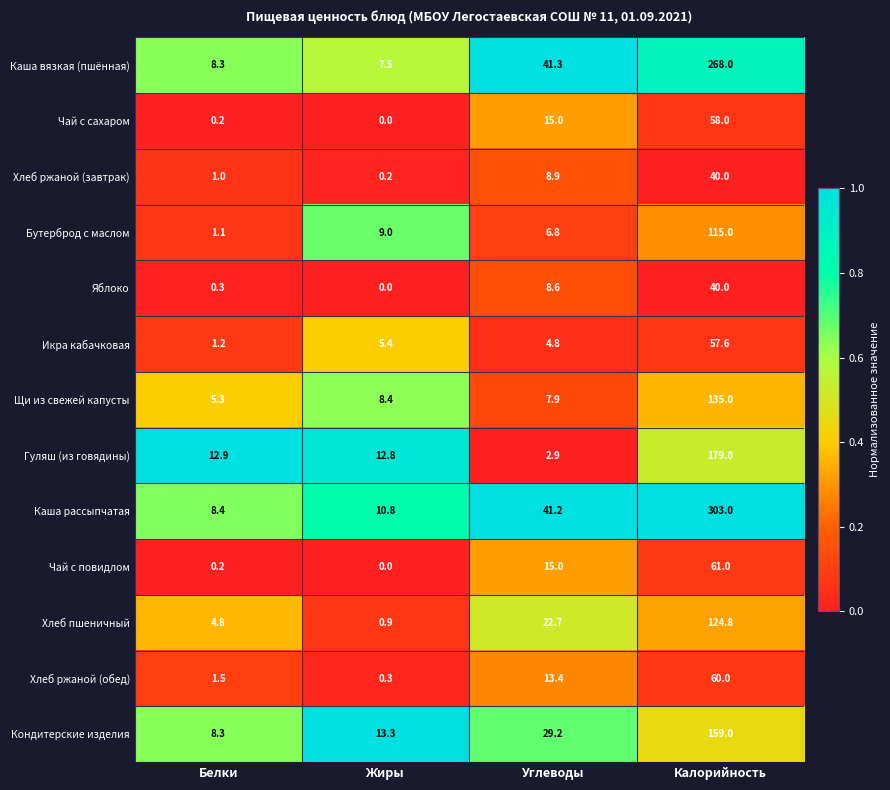

What is the sum of the Гуляш (из говядины) values at Углеводы and Калорийность?

181.9